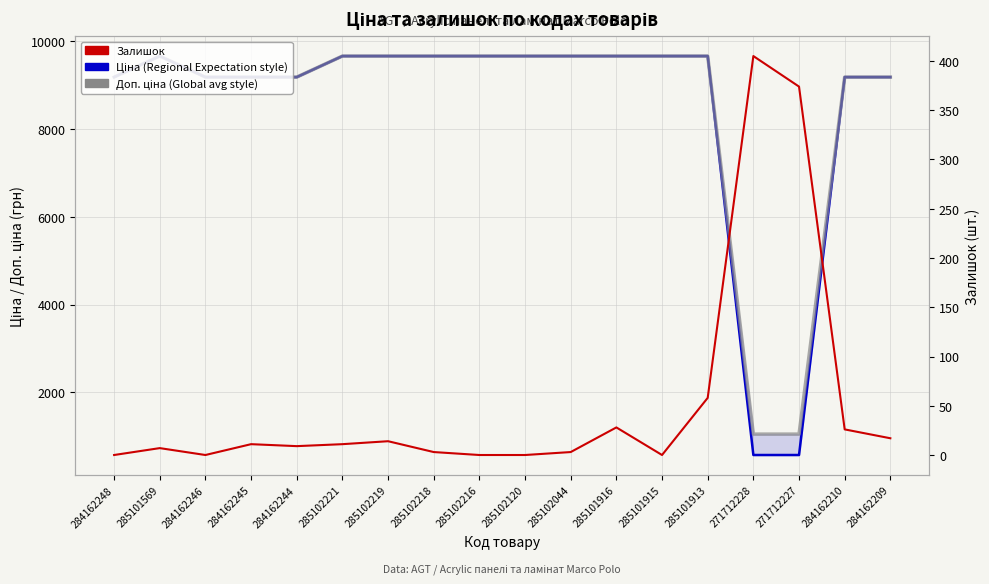

Where does the Ціна series first go above 9664?

285101569